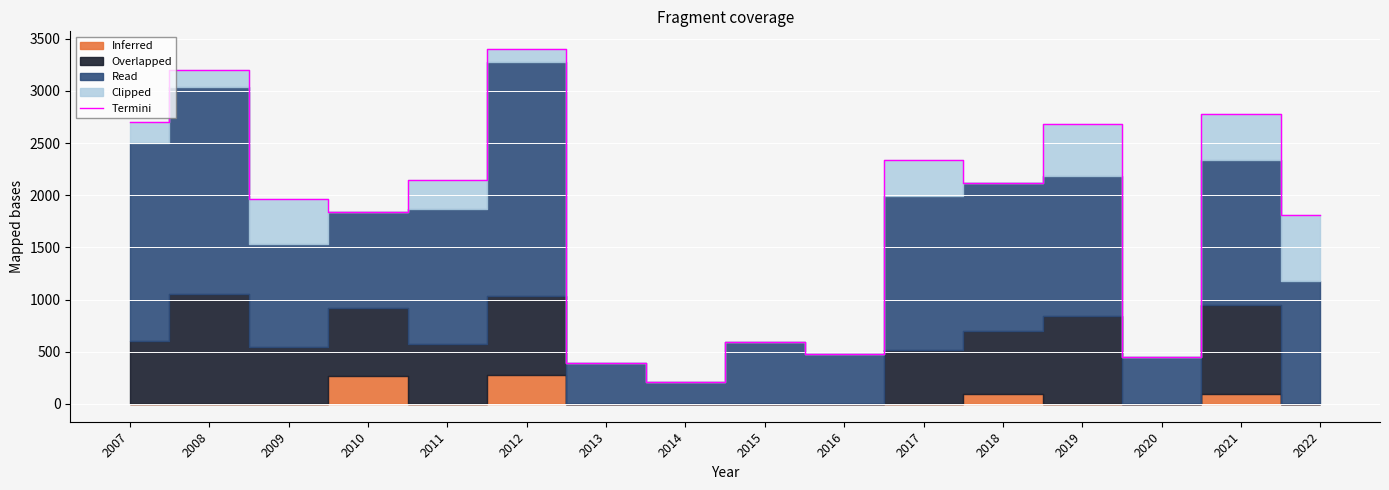

Reading left to right, list all the values displayed in this chart.

2007=2700	2008=3200	2009=1960	2010=1840	2011=2150	2012=3400	2013=390	2014=210	2015=590	2016=480	2017=2340	2018=2120	2019=2680	2020=450	2021=2780	2022=1810